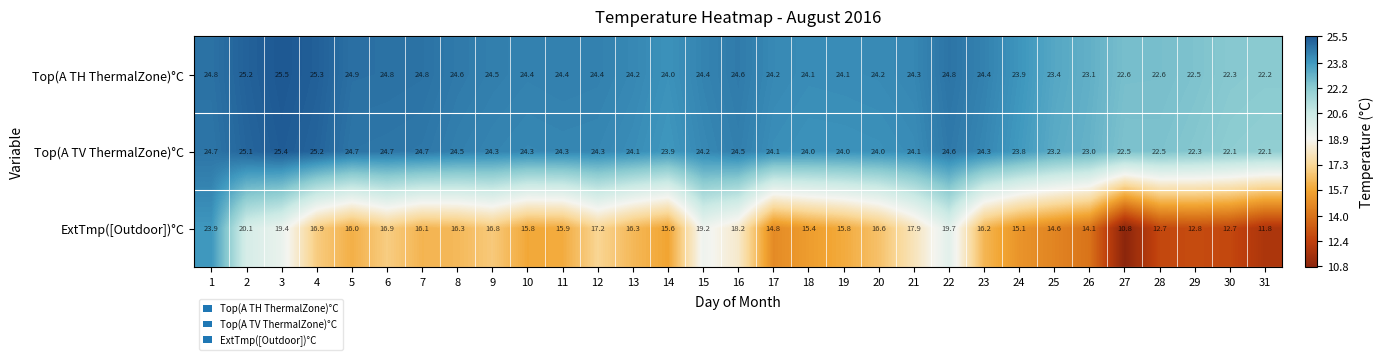

At how many categories does at least one series exceed 23?

26